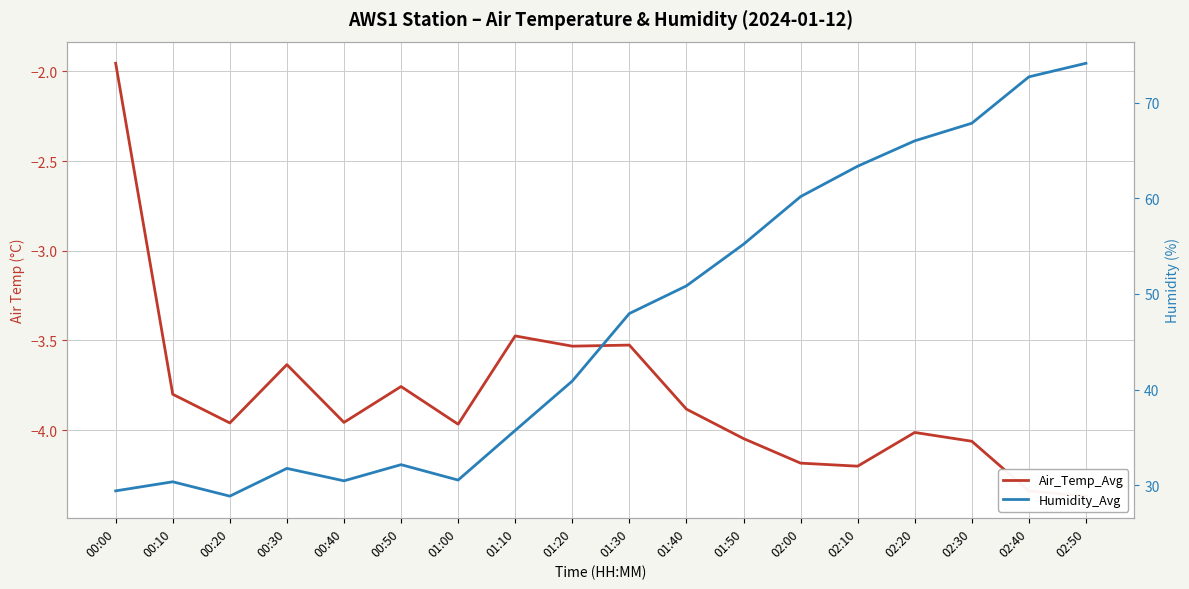

How many categories are shown in the chart?

18